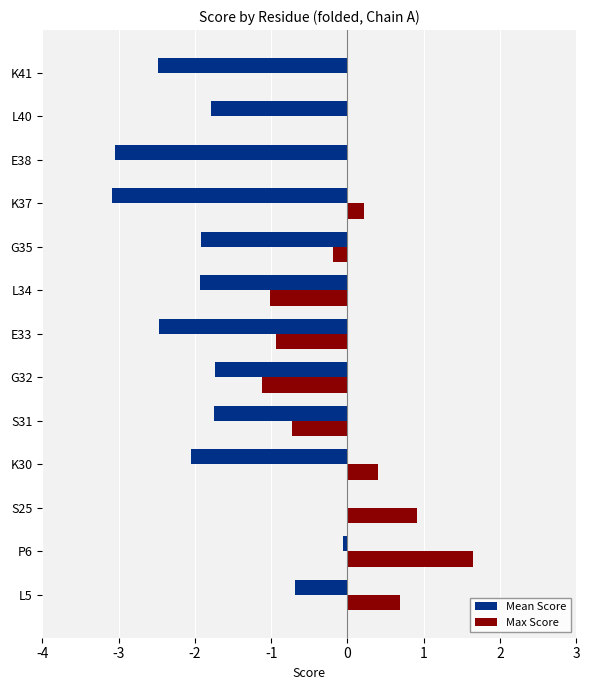

Between P6 and E33, which series saw the biggest shift?

Max Score